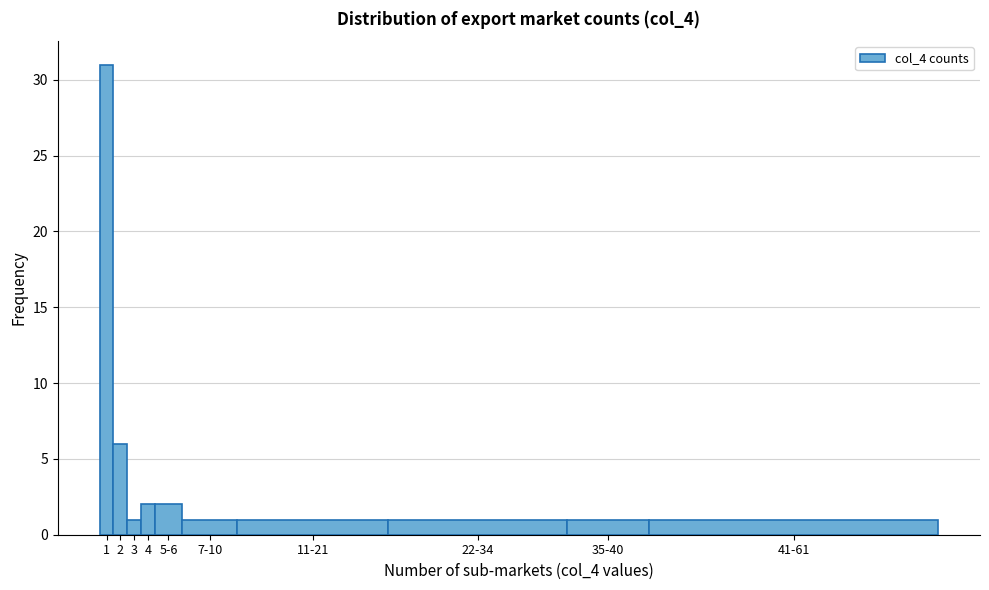

Reading left to right, what are all the values shown in this chart?

31	6	1	2	2	1	1	1	1	1